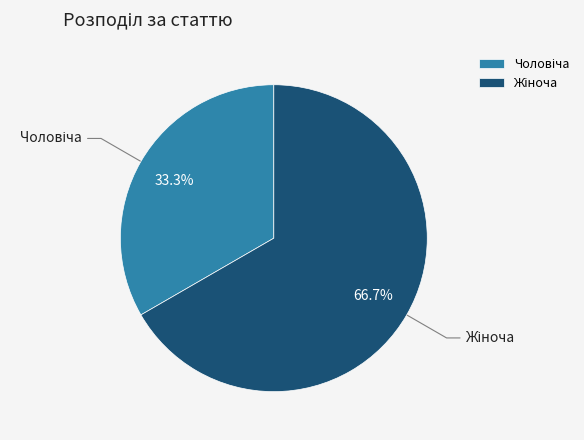

Does any single category account for the majority?

Yes